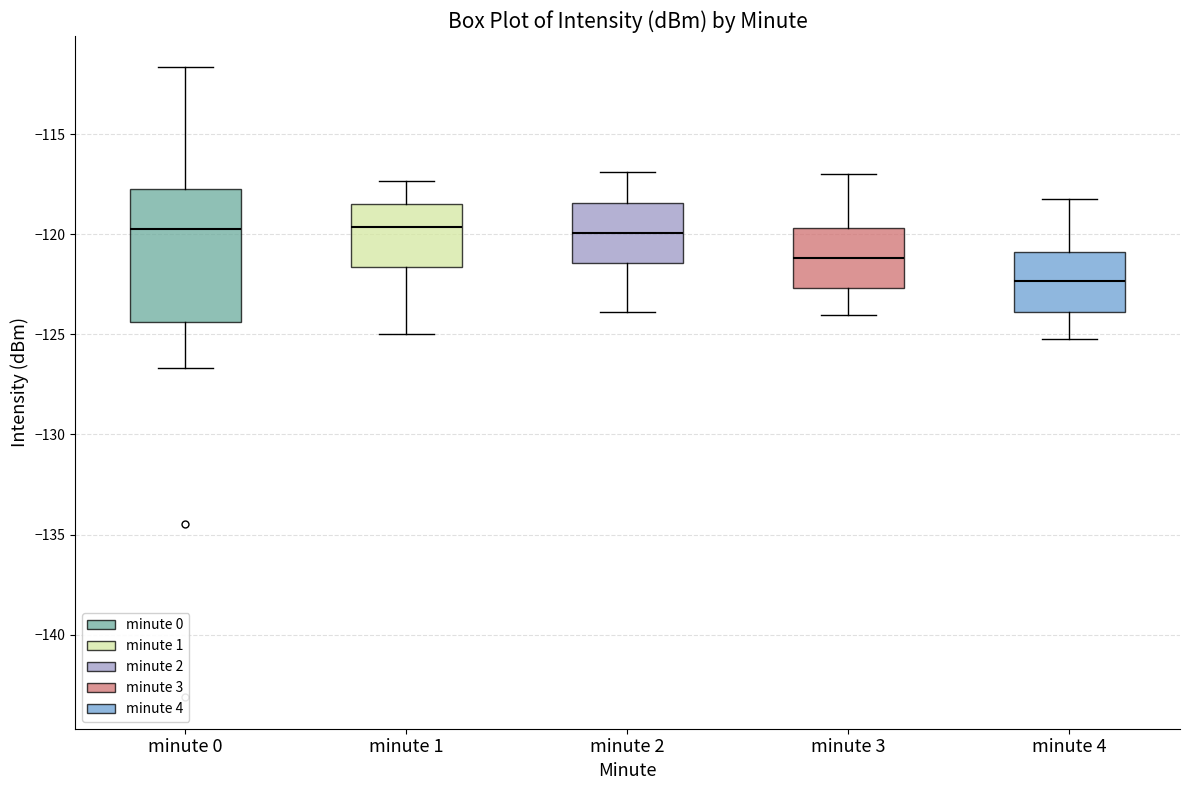

Reading left to right, read every box against the y-axis: the position of its median line, the range the box covers, and the ends of its whiskers. The values are not printed on the chart, so give them approximately, as read against the axis.

minute 0: median -120.0, box -124.5 to -117.5, whiskers -126.5 to -111.5
minute 1: median -119.5, box -121.5 to -118.5, whiskers -125.0 to -117.5
minute 2: median -120.0, box -121.5 to -118.5, whiskers -124.0 to -117.0
minute 3: median -121.0, box -122.5 to -119.5, whiskers -124.0 to -117.0
minute 4: median -122.5, box -124.0 to -121.0, whiskers -125.0 to -118.0